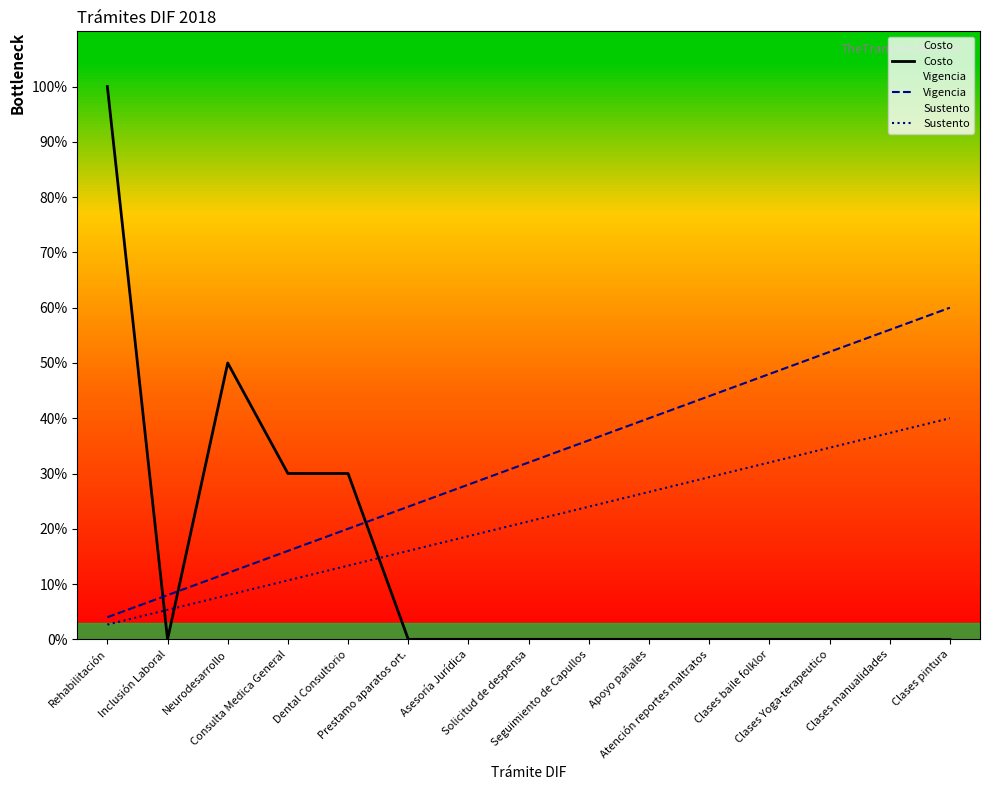

What is the value of the Vigencia point at the 2nd from the left?

8.0